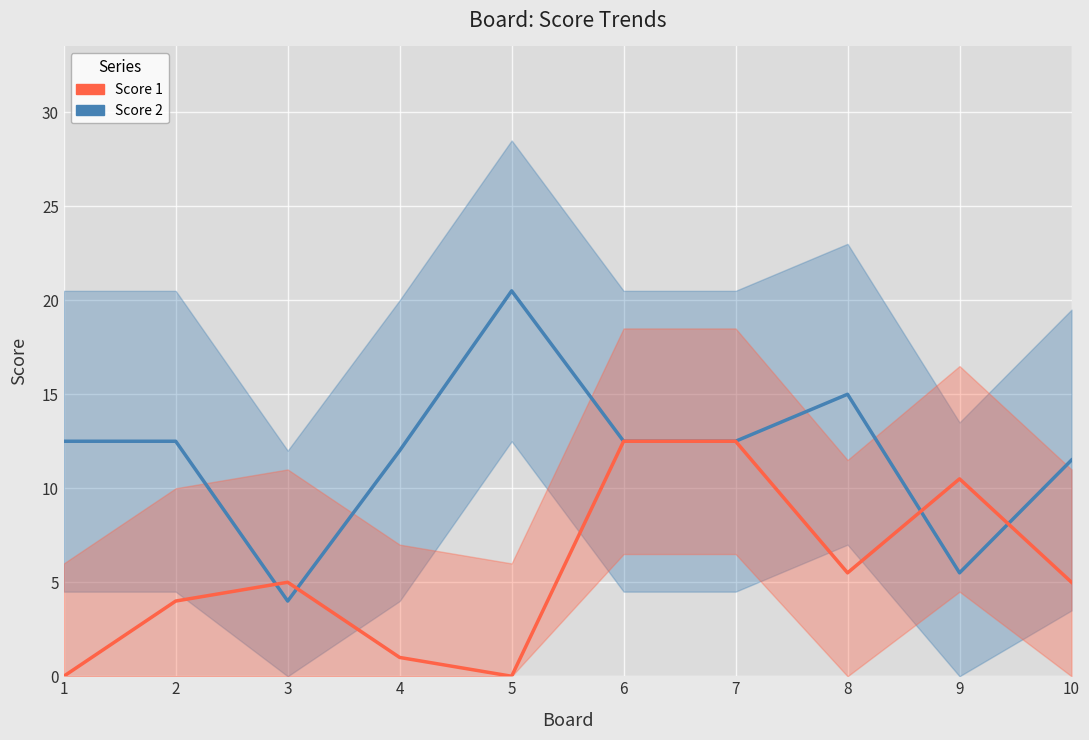

At which label is Score 1 closest to 6?

8